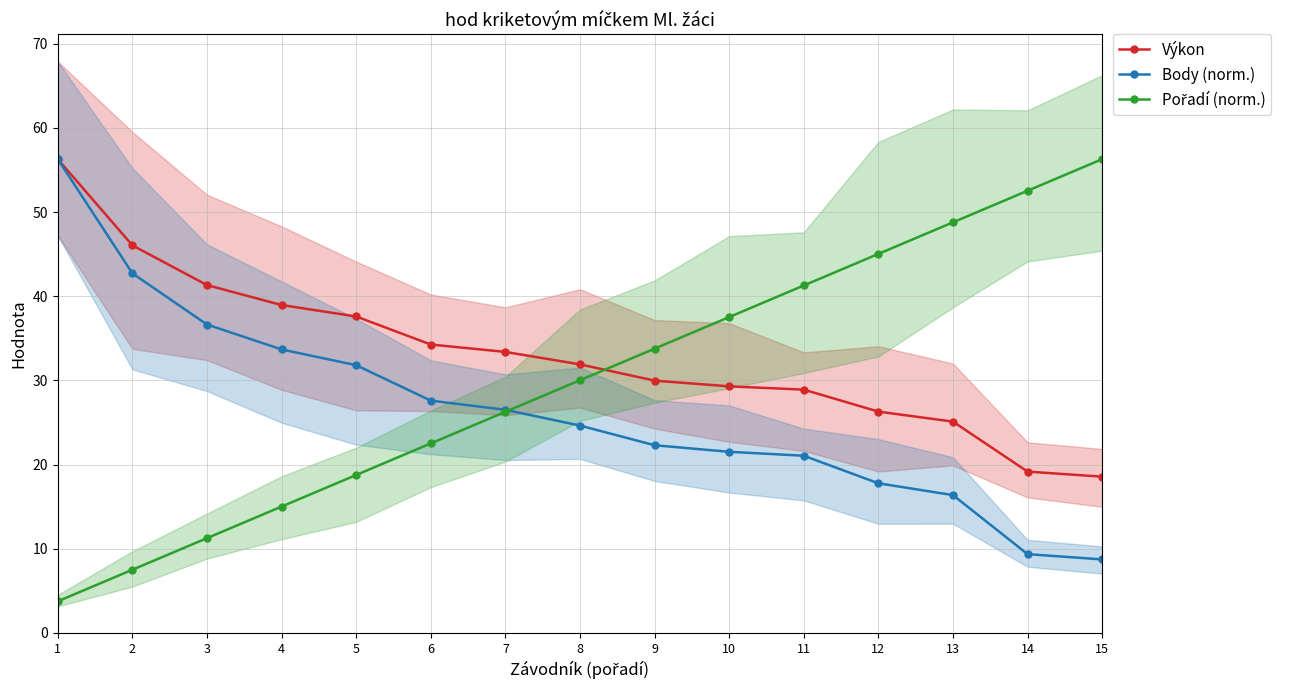

What is the average value of the Body (norm.) series?

26.5